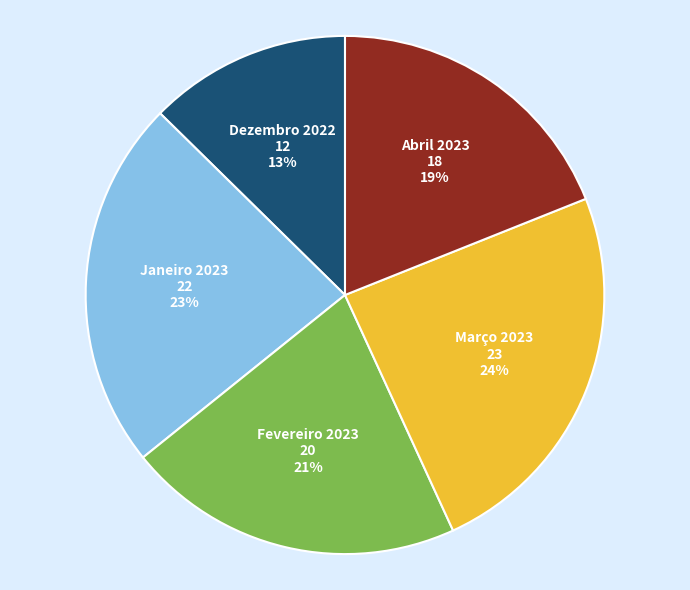

Is there any slice that represents more than half of the pie?

No